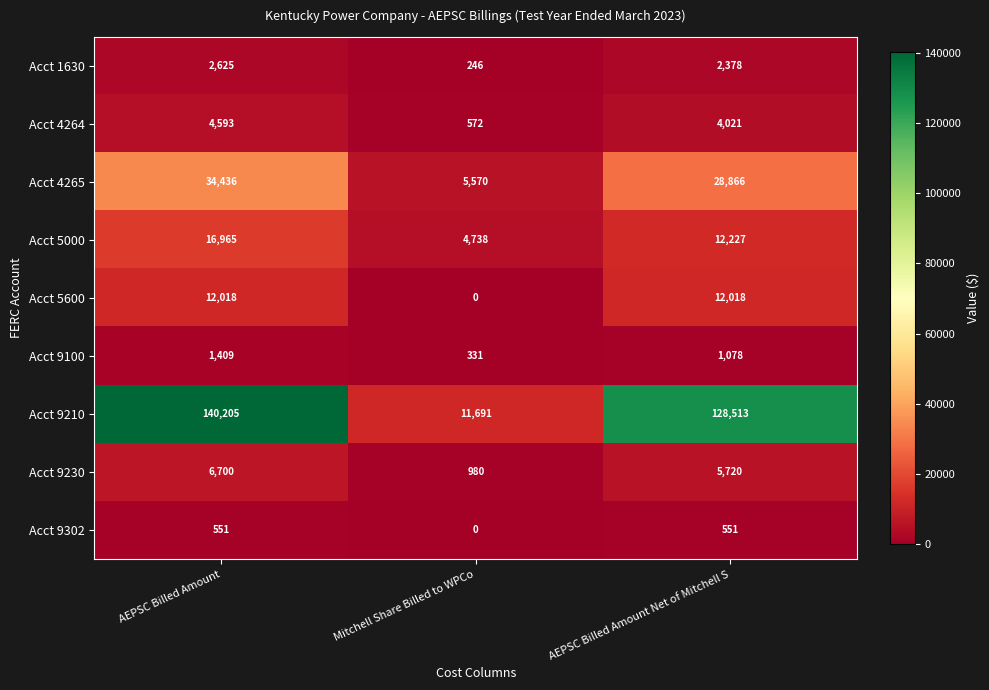

Rank the series at AEPSC Billed Amount from highest to lowest value.

Acct 9210, Acct 4265, Acct 5000, Acct 5600, Acct 9230, Acct 4264, Acct 1630, Acct 9100, Acct 9302